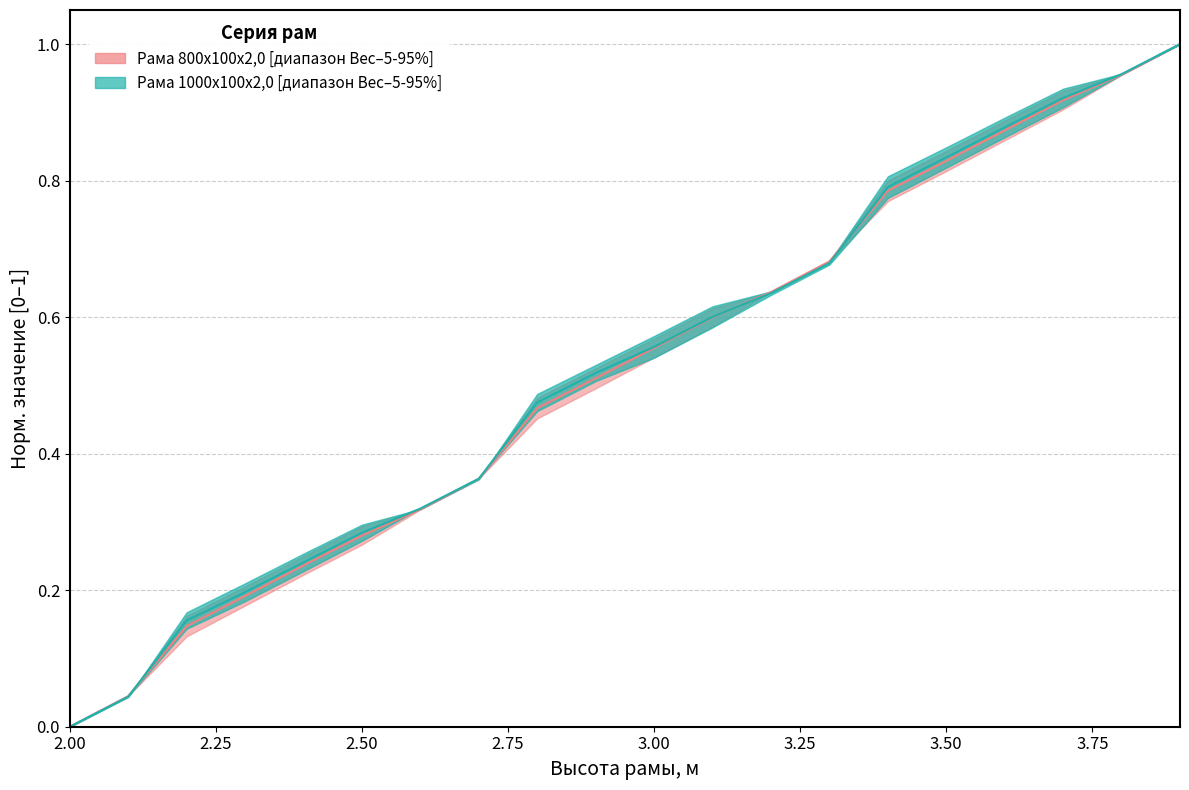

How many intersections are there between Рама 800х100х2,0 (Вес) and Рама 800х100х2,0 (Цена Розница)?

3